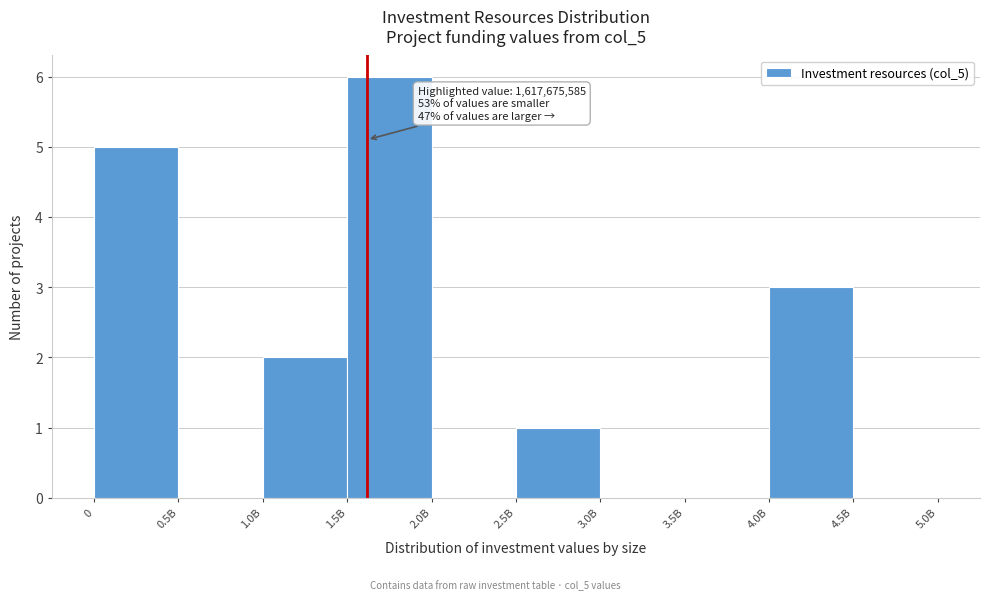

Reading right to left, list all the values displayed in this chart.

4.5B=0	4.0B=3	3.5B=0	3.0B=0	2.5B=1	2.0B=0	1.5B=6	1.0B=2	0.5B=0	0=5